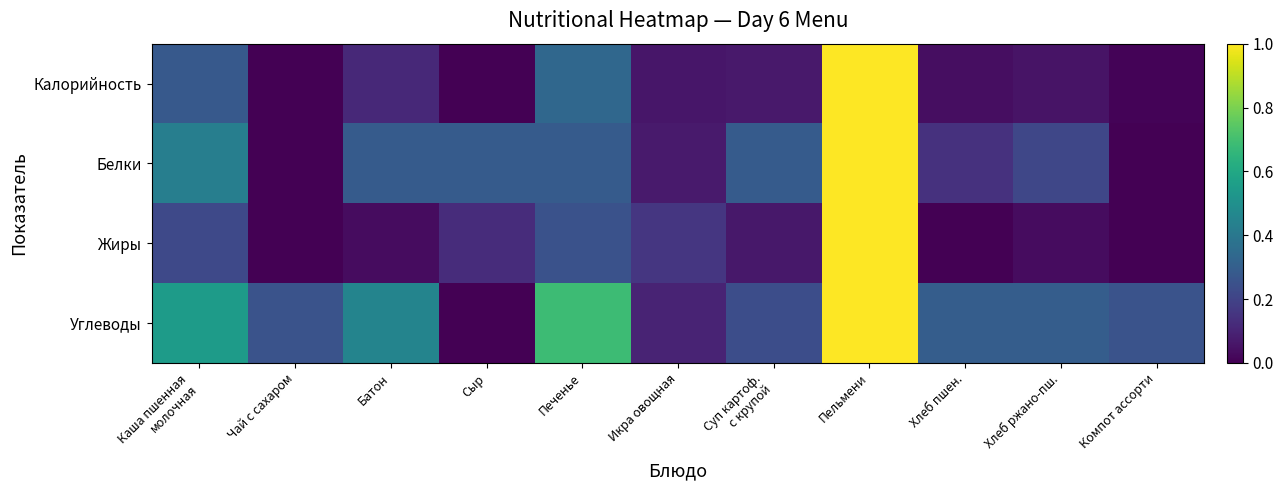

Which series changed the most between Суп картоф. с крупой and Хлеб пшен.?

Белки